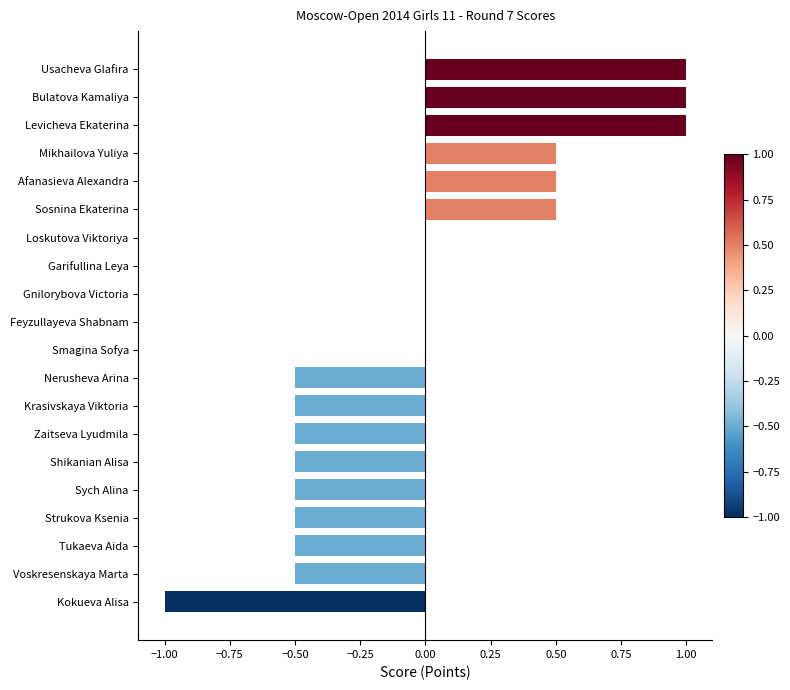

The chart shows a value of -1.0 at Kokueva Alisa. True or false?

True